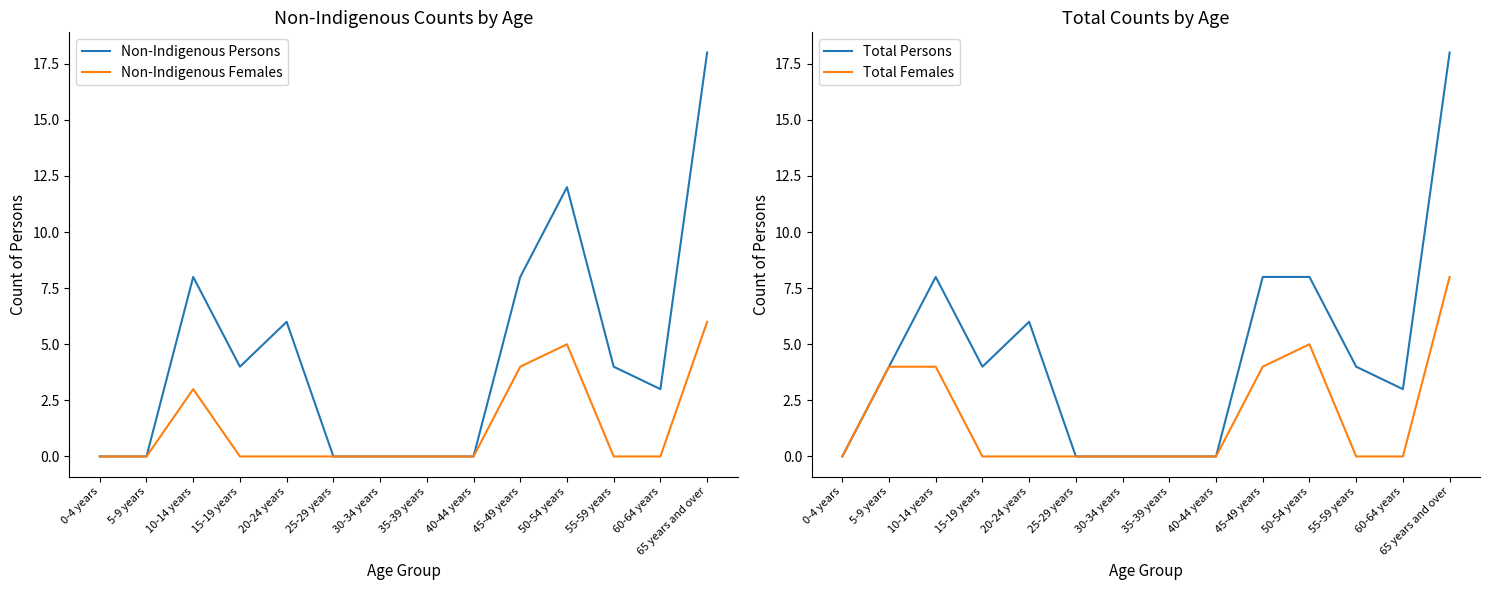

True or false: Non-Indigenous Persons and Total Persons intersect in this chart.

False